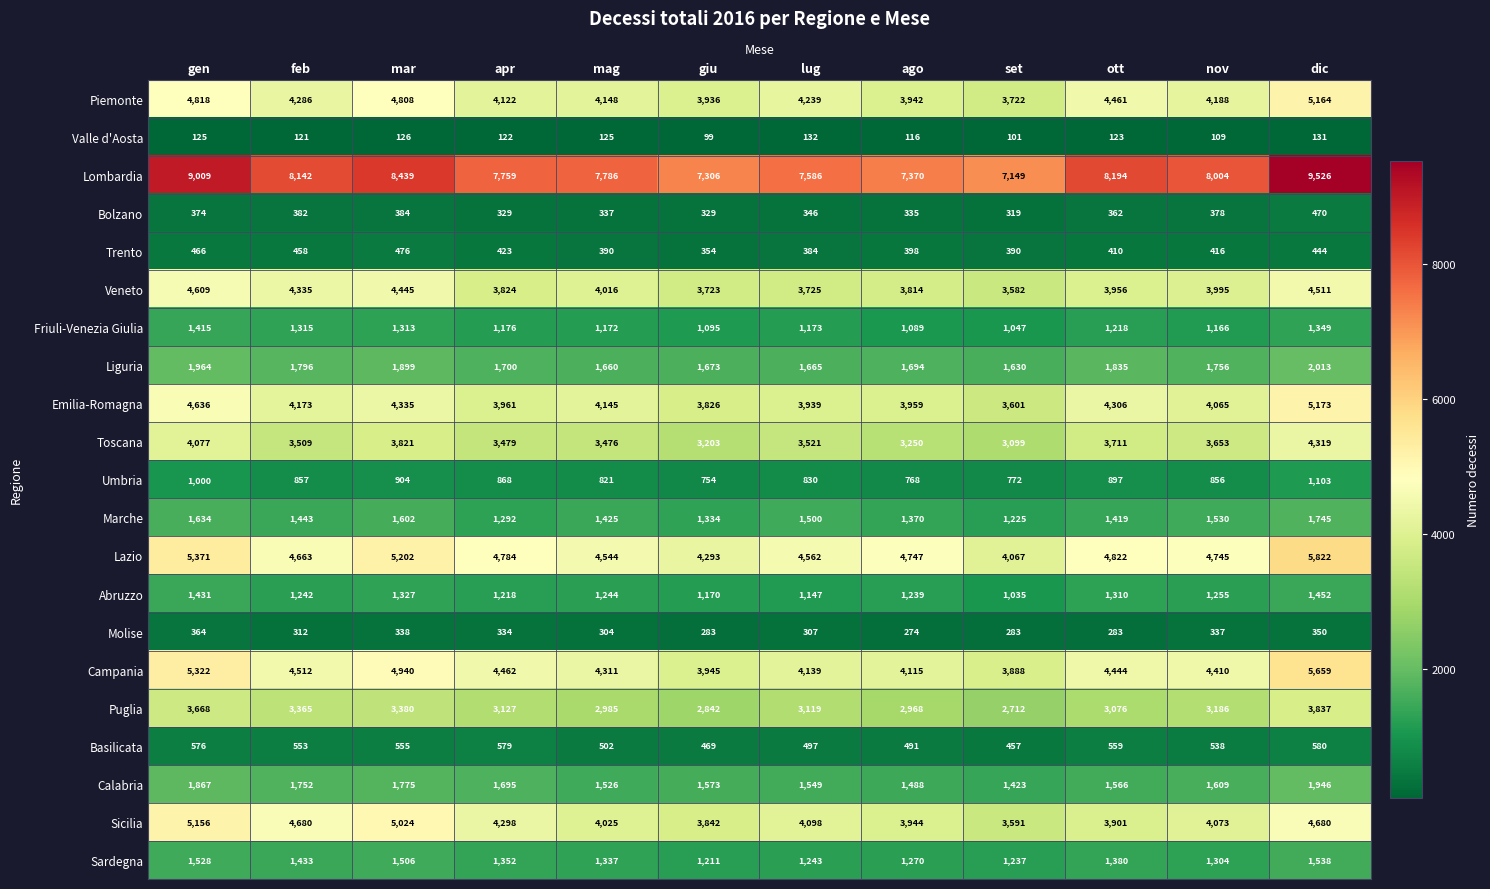

Which label corresponds to the largest value in the chart?

dic